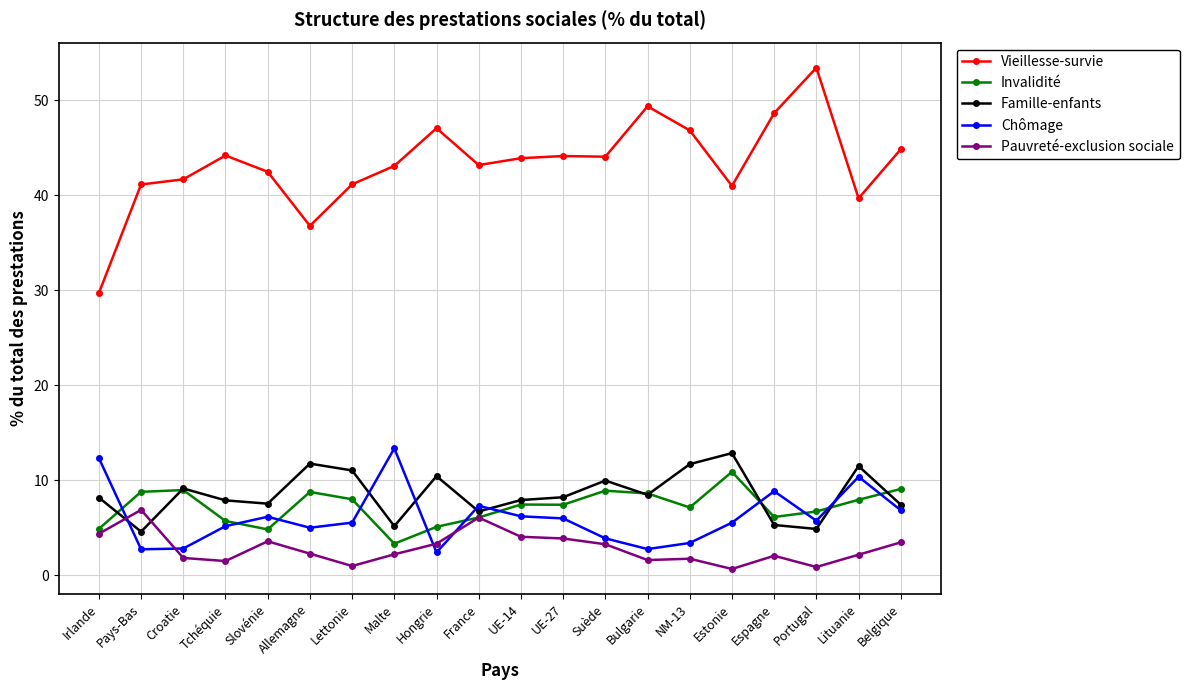

What is the highest value of the Pauvreté-exclusion sociale series?

6.9